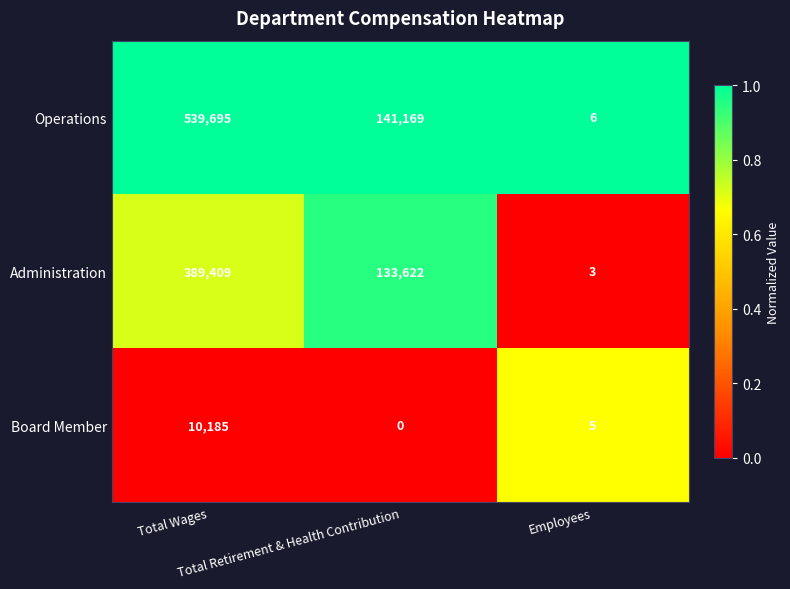

At how many categories does at least one series exceed 0?

3